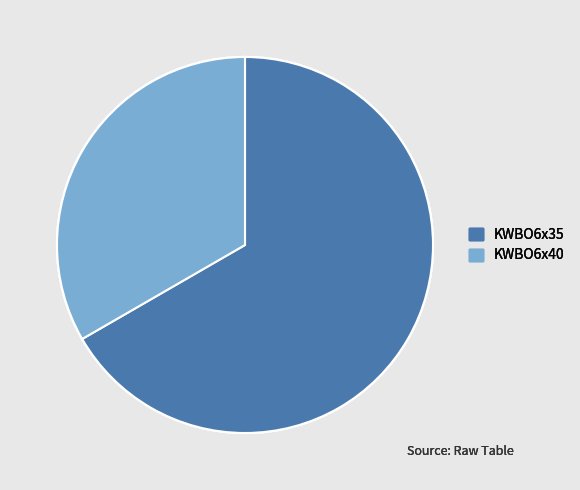

Approximately how many times larger is the value at KWBO6x35 compared to KWBO6x40?

2.0